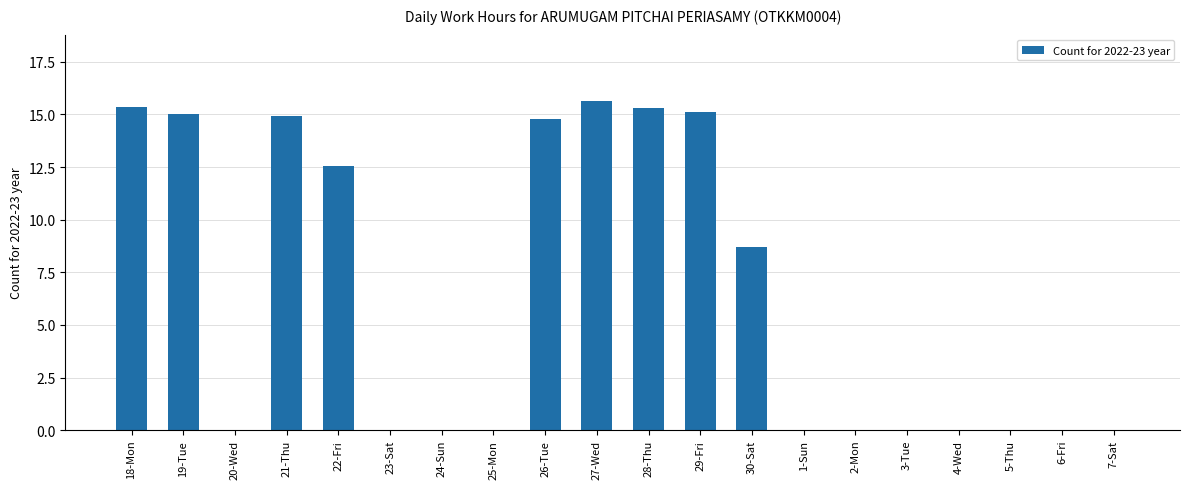

At which category does the chart reach its peak across all series?

27-Wed